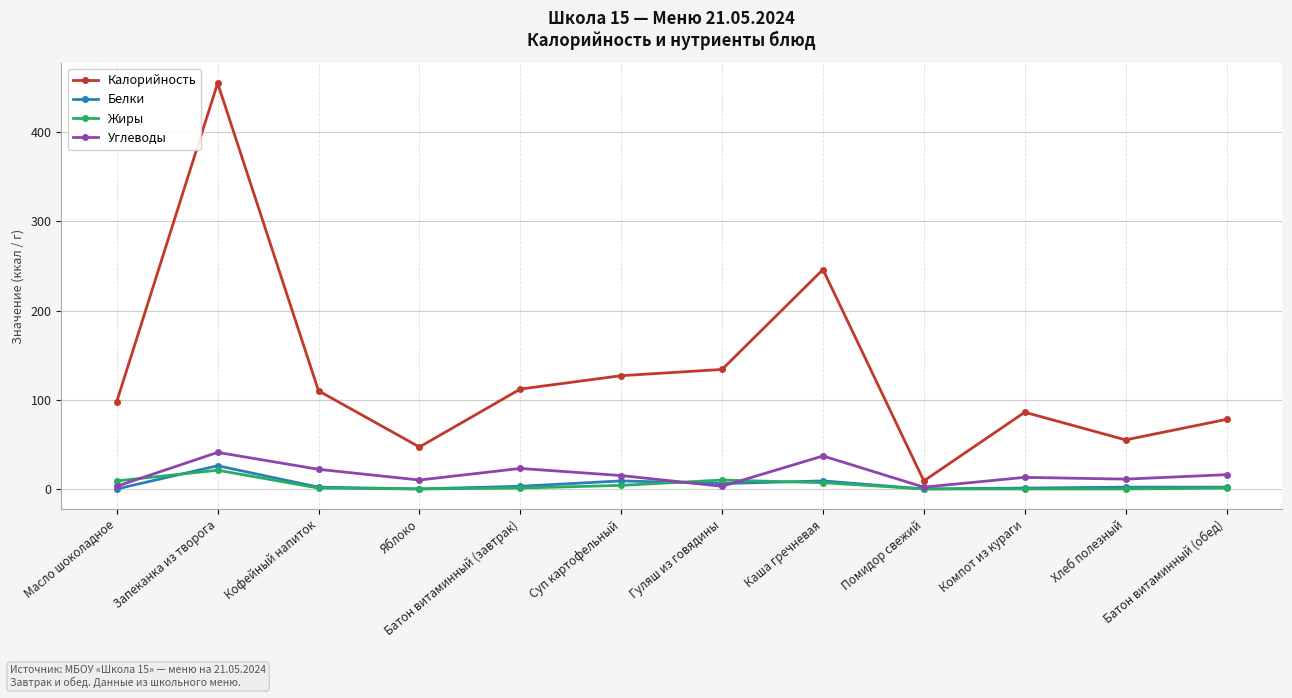

True or false: Калорийность and Белки intersect in this chart.

False